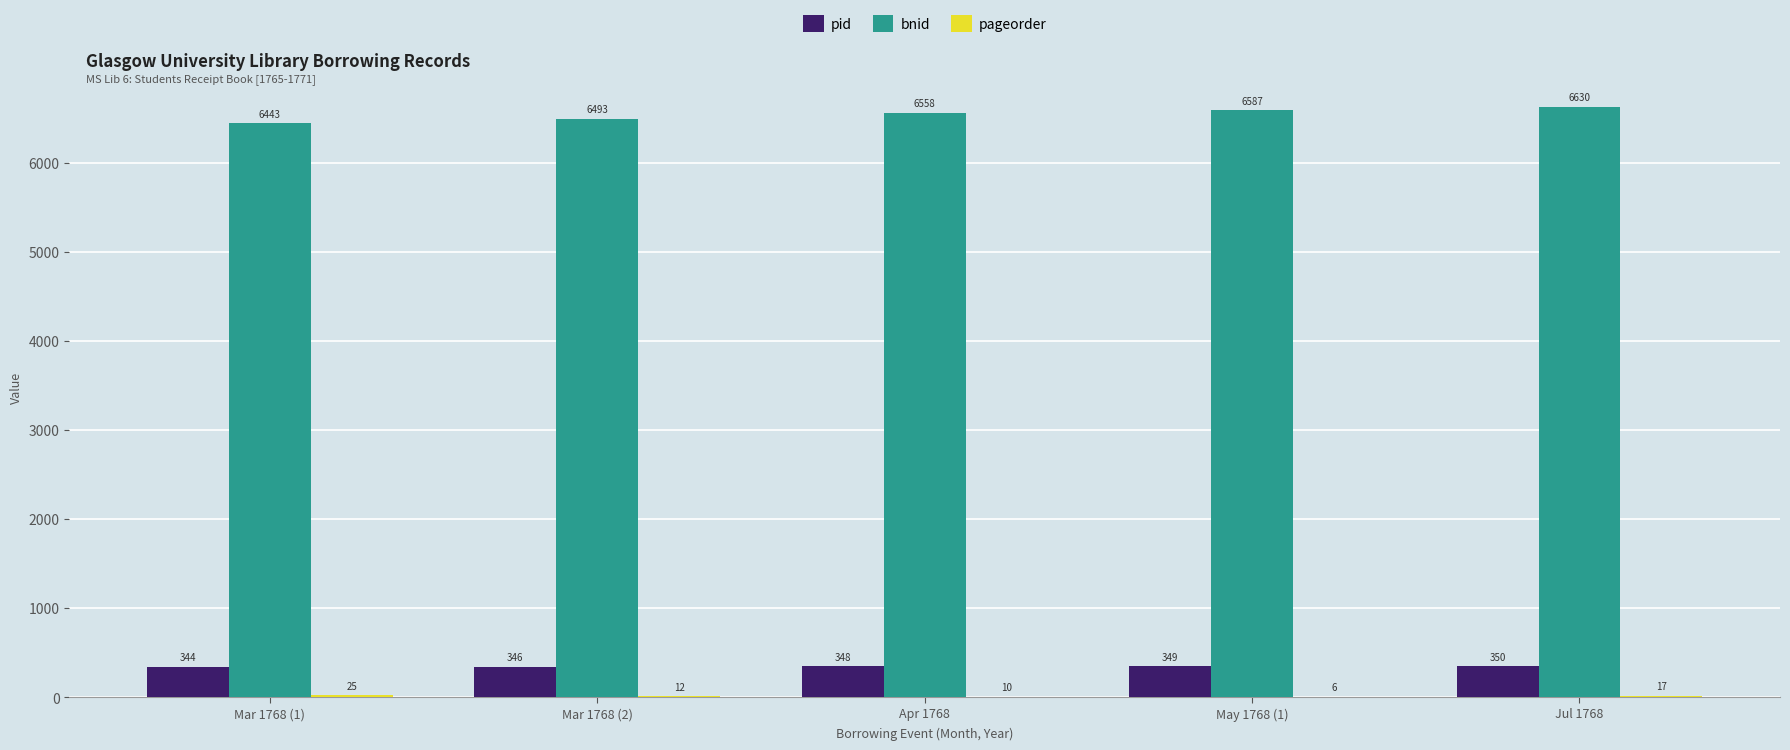

At which label is pid closest to 347?

Mar 1768 (2)